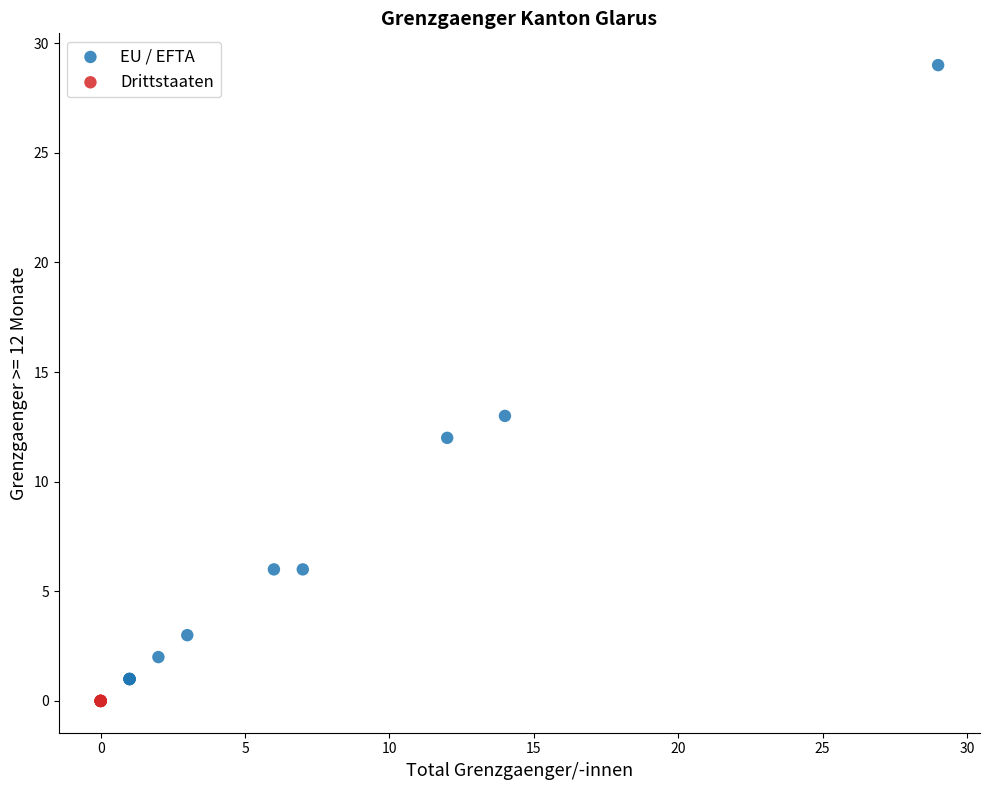

Which series contains the highest Y value?

EU / EFTA